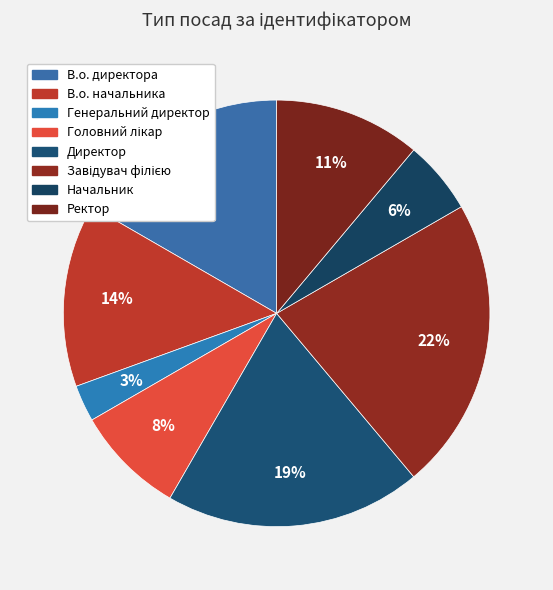

True or false: Головний лікар accounts for 8% of the total.

True